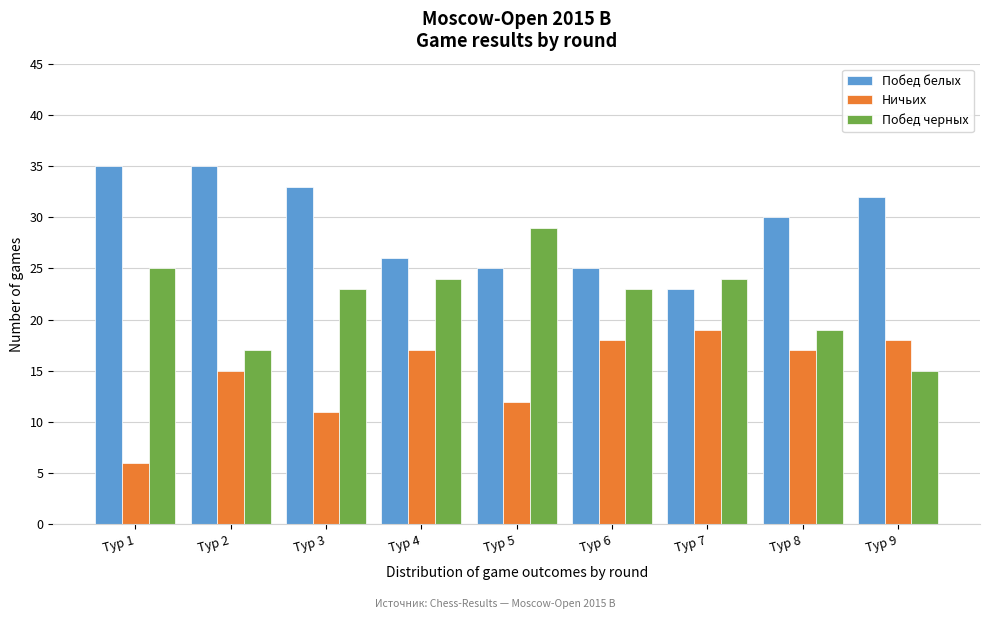

Reading left to right, transcribe all the data shown in this chart.

Побед белых: 35	35	33	26	25	25	23	30	32
Ничьих: 6	15	11	17	12	18	19	17	18
Побед черных: 25	17	23	24	29	23	24	19	15